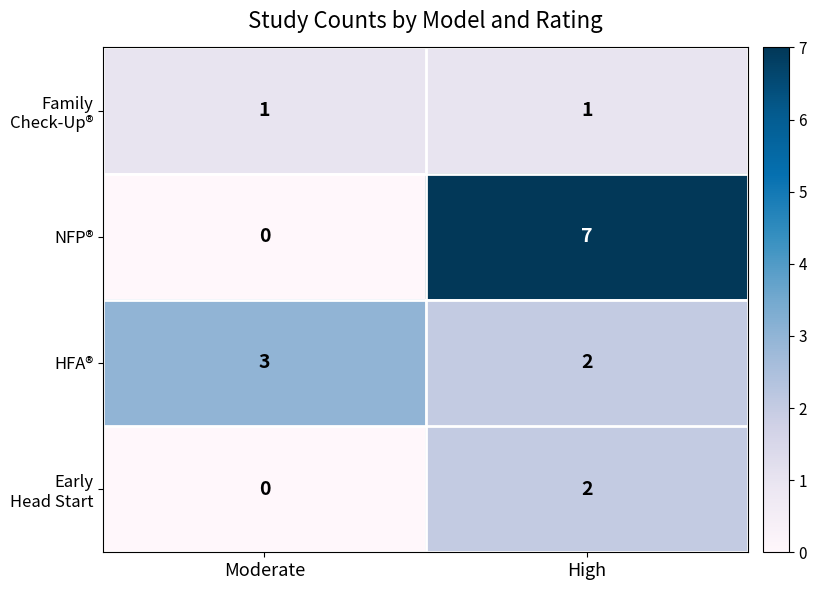

At which category does the chart reach its peak across all series?

High